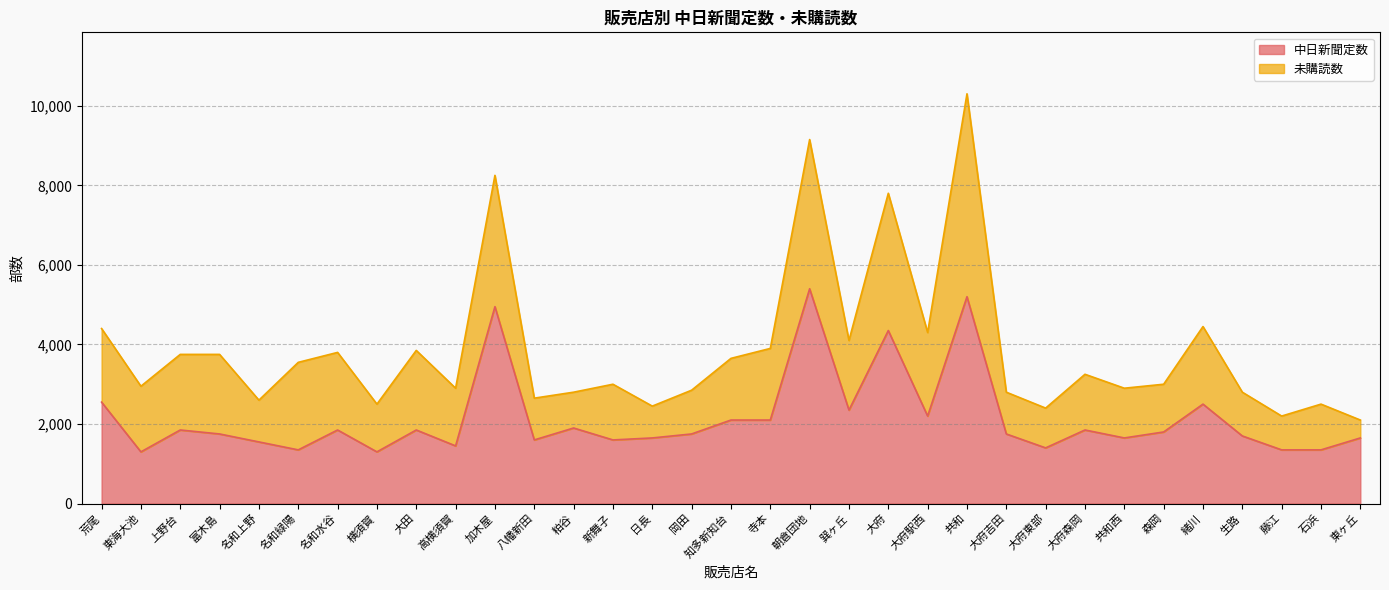

What position from the right is 高横須賀?

24